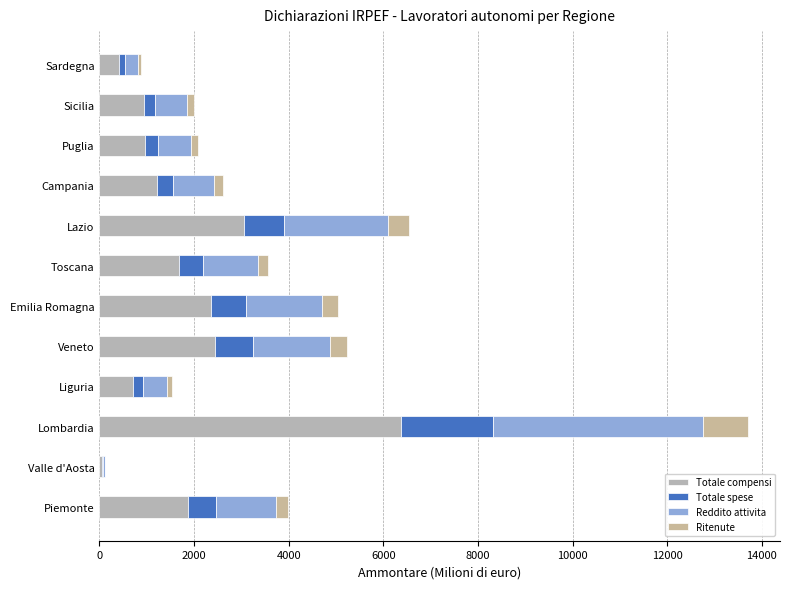

What is the difference between the second highest and second lowest values in the Totale spese series?

717.2